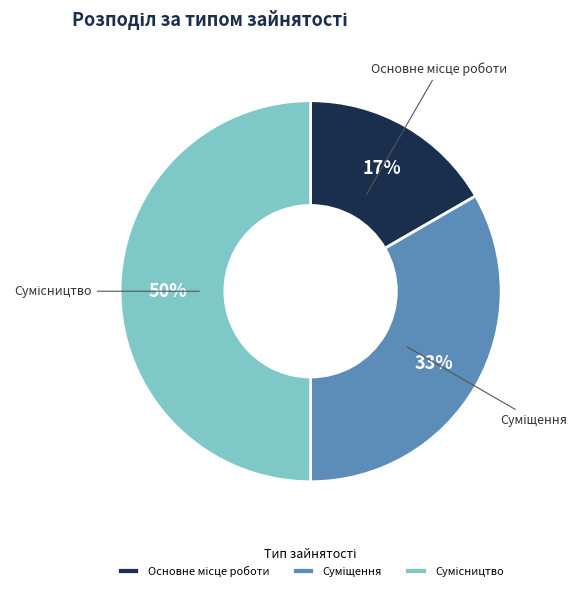

To the nearest percent, what is the average slice percentage?

33%